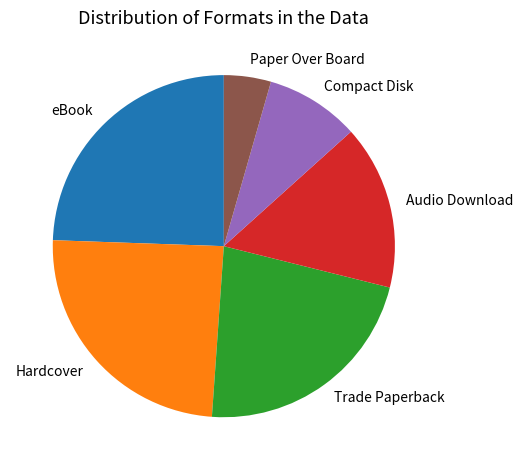

Does any single category account for the majority?

No